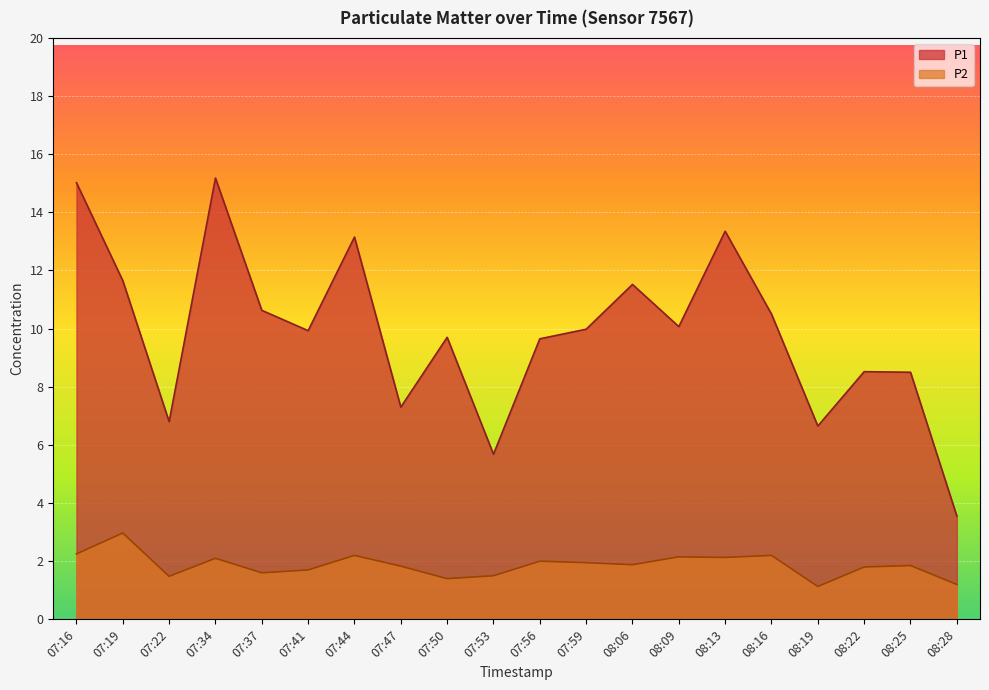

At how many categories does at least one series exceed 2?

20